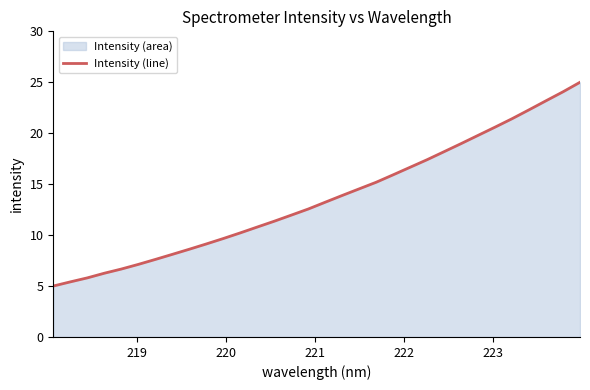

What is the smallest value displayed?

5.0